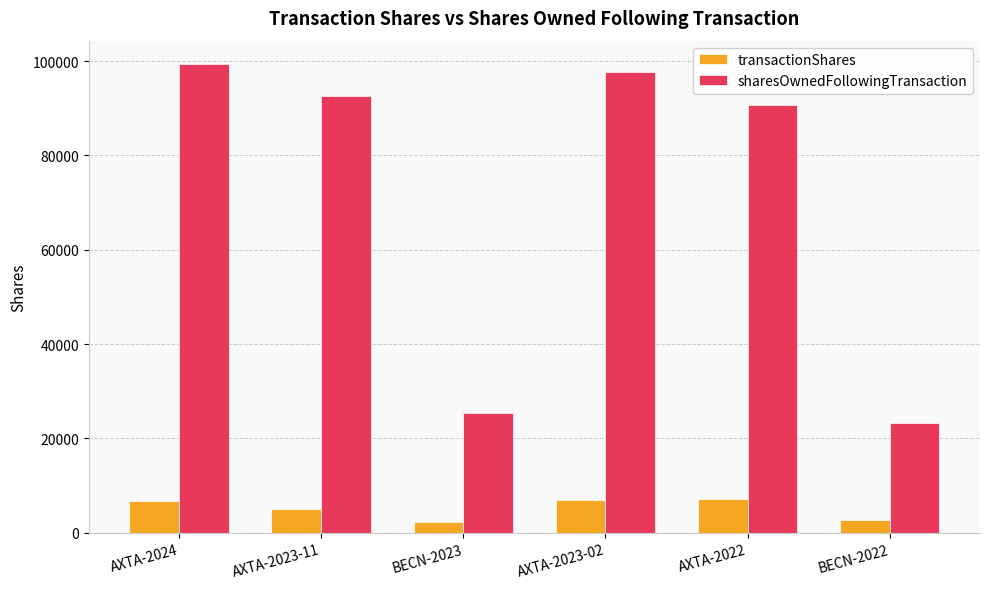

What is the greatest value displayed?

99360